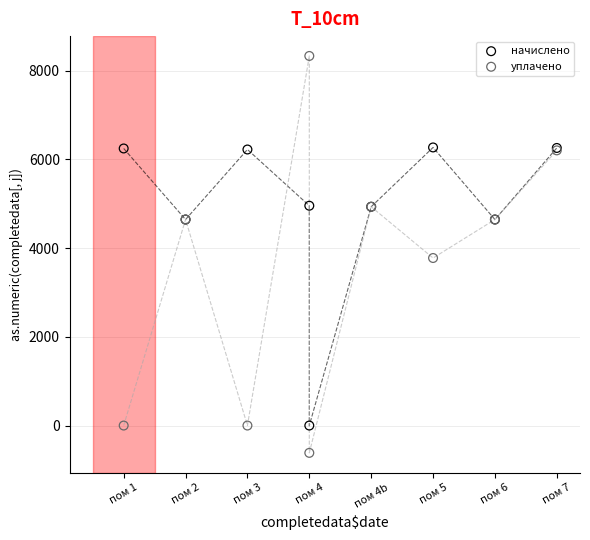

Which series reaches the minimum Y coordinate?

уплачено